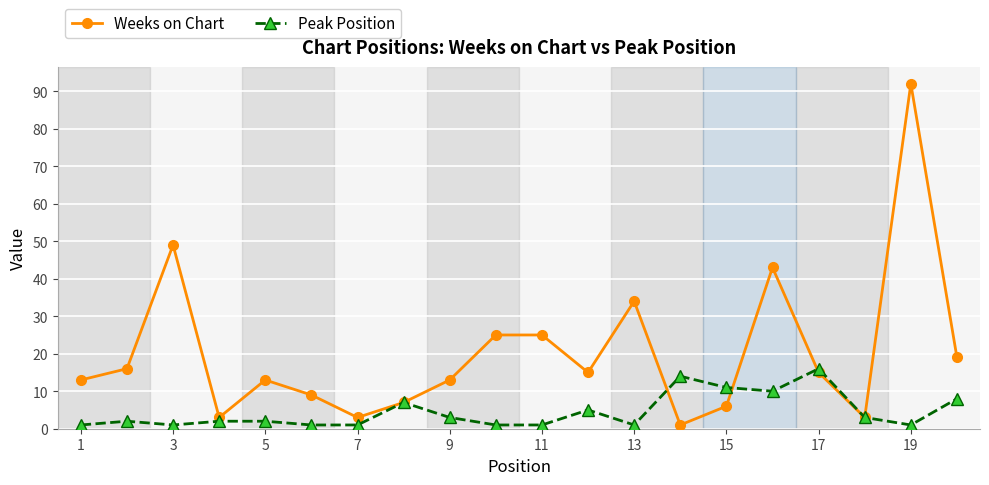

What is the highest value of the Peak Position series?

16